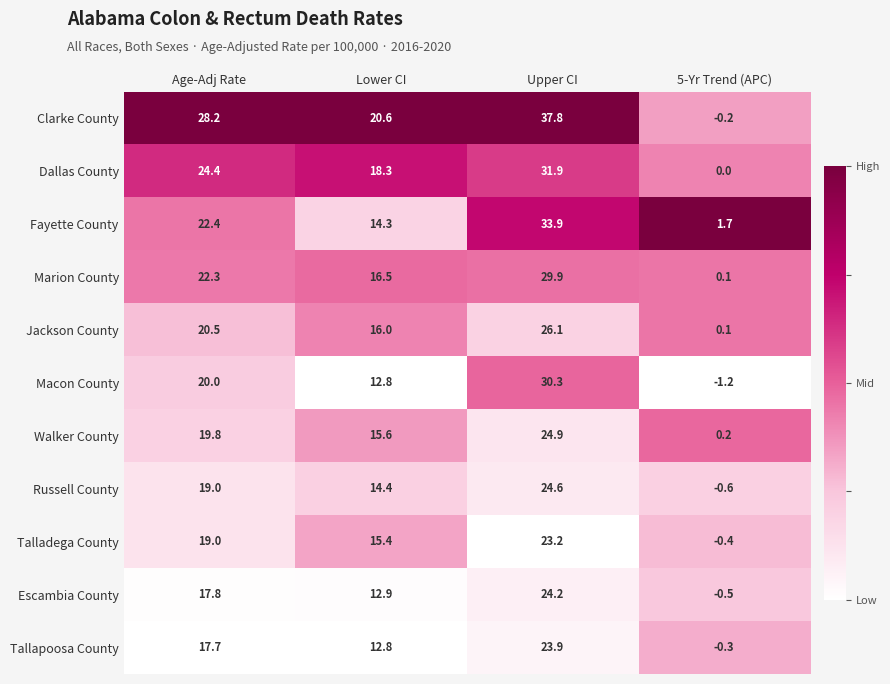

Which category has the lowest value across all series?

5-Yr Trend (APC)